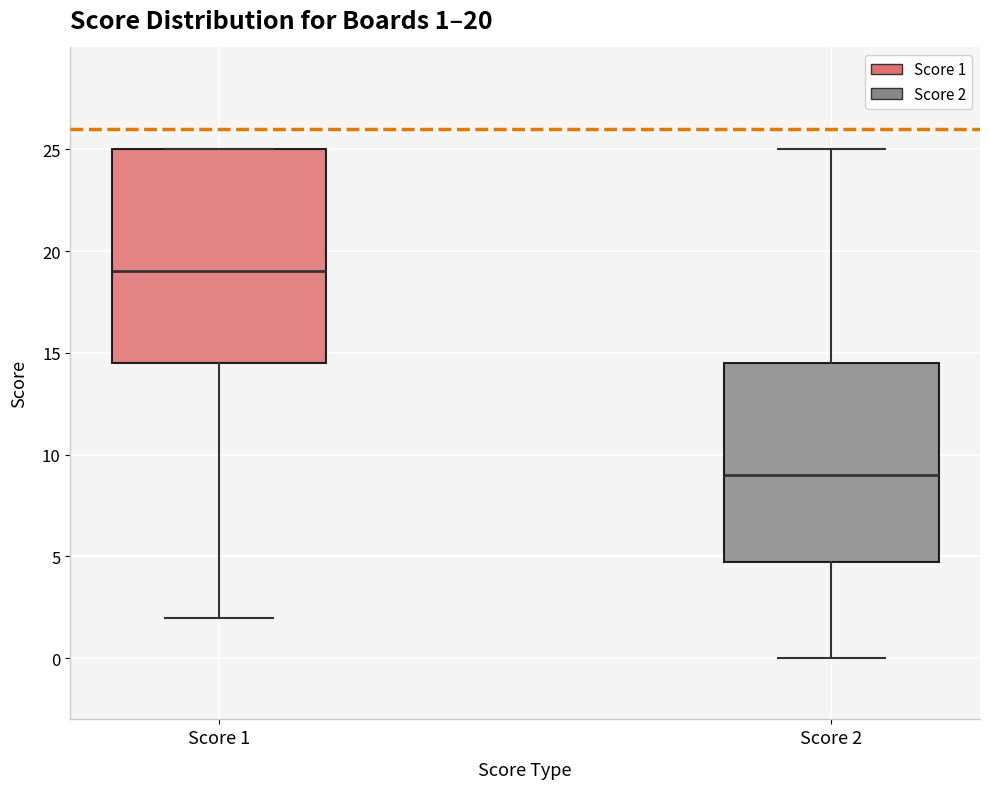

Which box is the tallest, from its lower edge to its upper edge?

Score 1